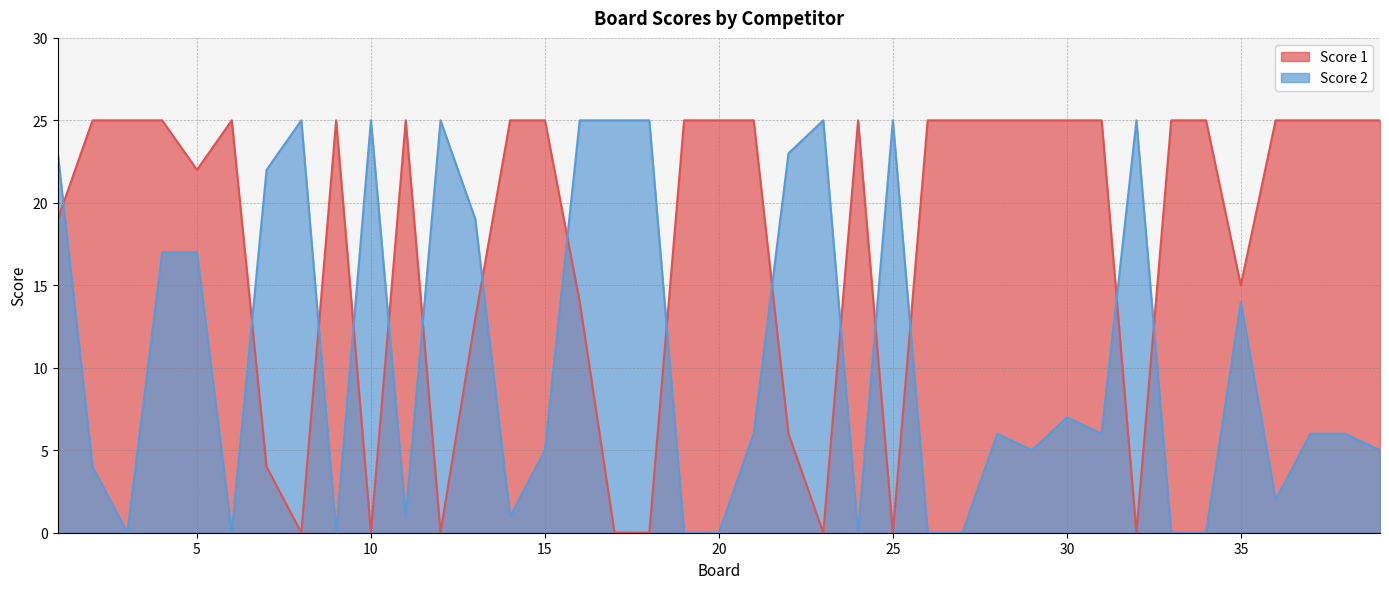

At which category is the sum across all series the highest?

1